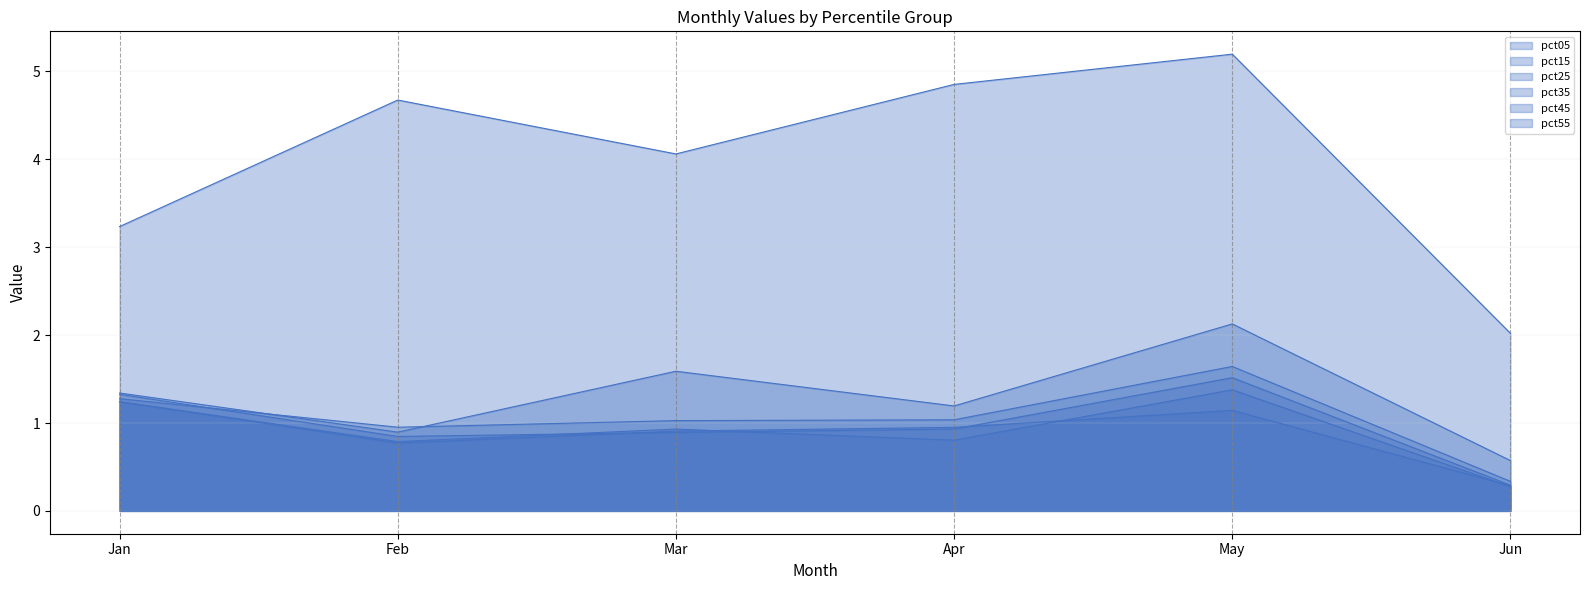

Rank the categories by pct55 value from lowest to highest.

Jun, Feb, Mar, Apr, May, Jan